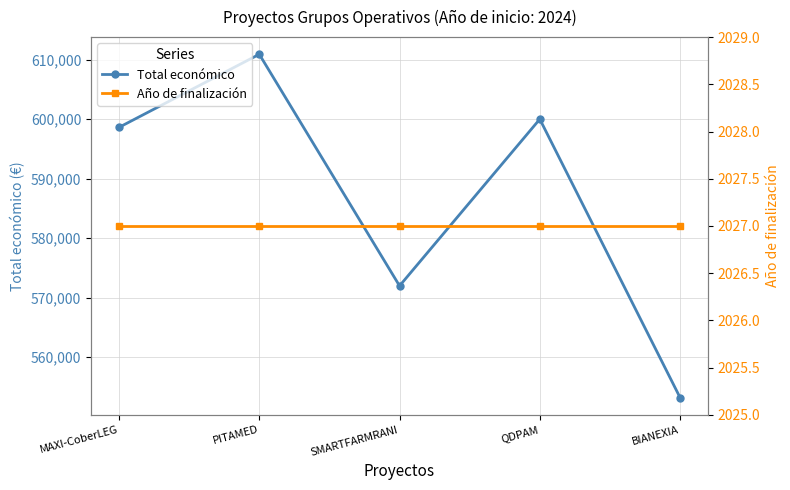

The value of Año de finalización at QDPAM is 2027. True or false?

True